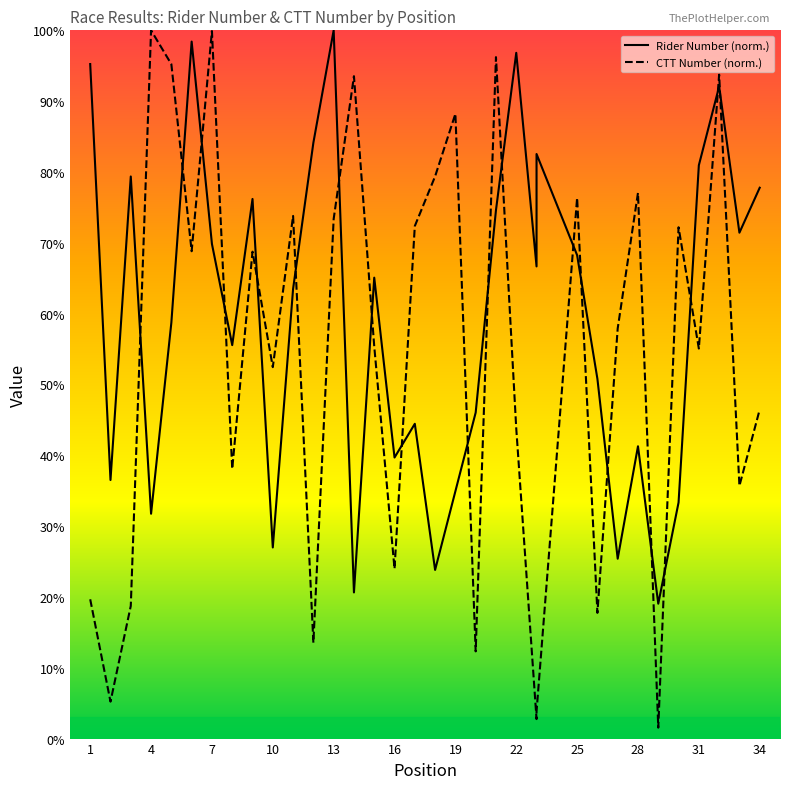

At which label does number reach its peak?

13